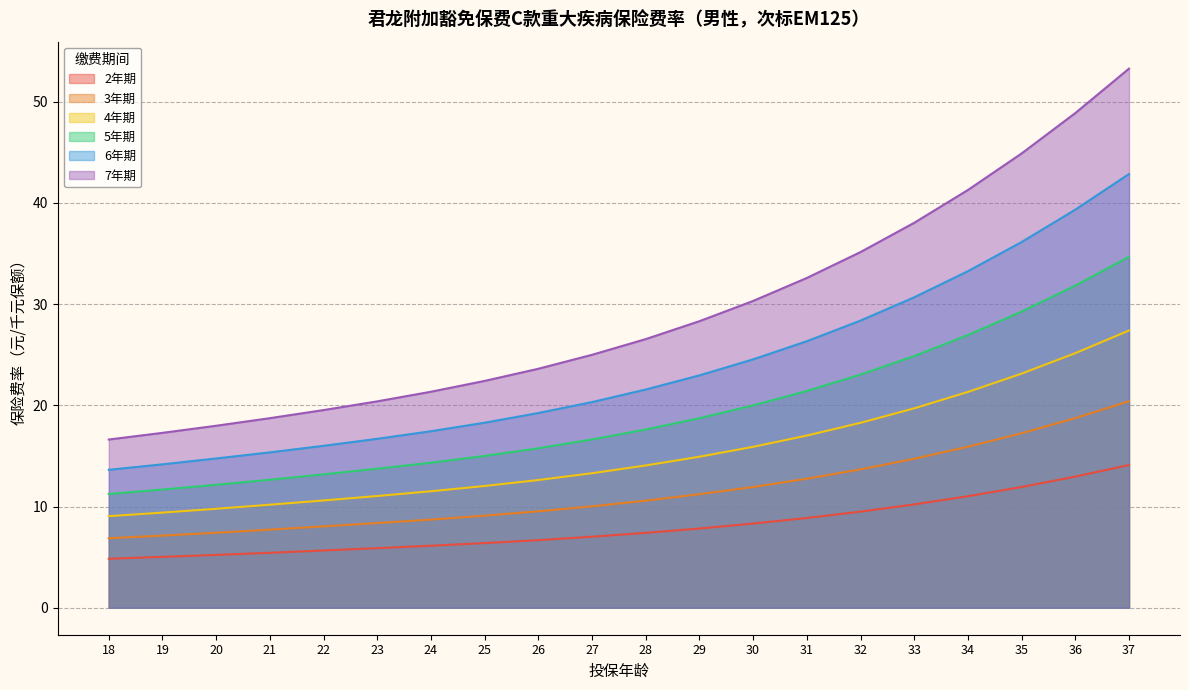

How many lines are shown in the chart?

6